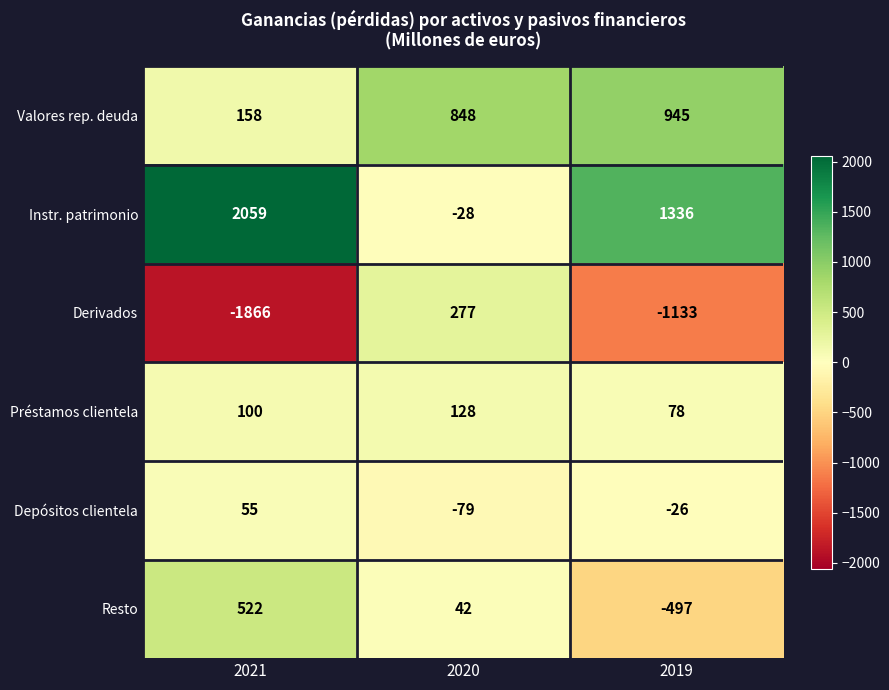

Which series changed the most between 2021 and 2019?

Resto